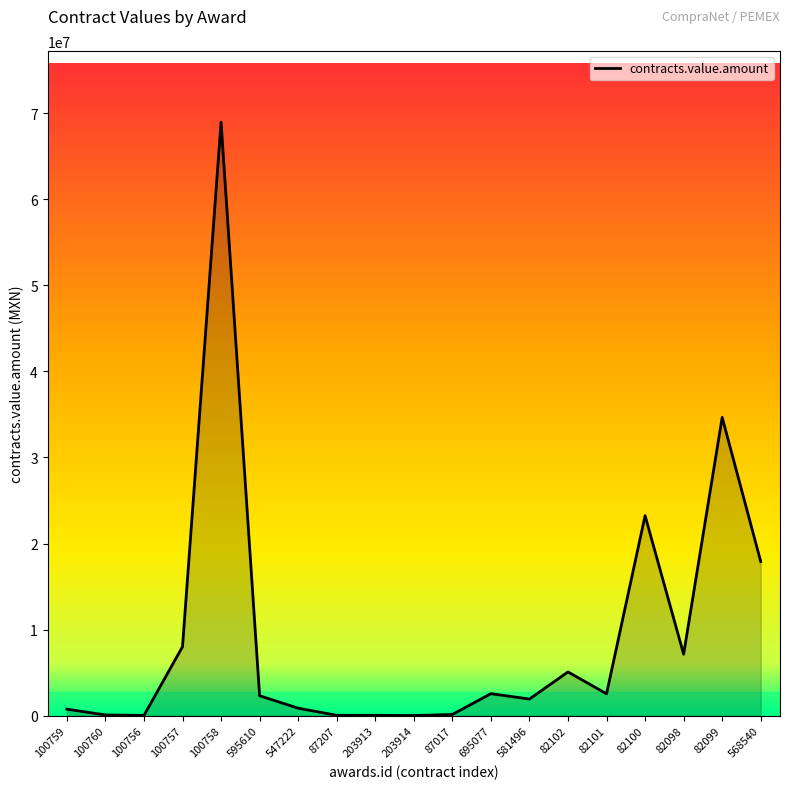

Where does the data first go above 2325400?

100757